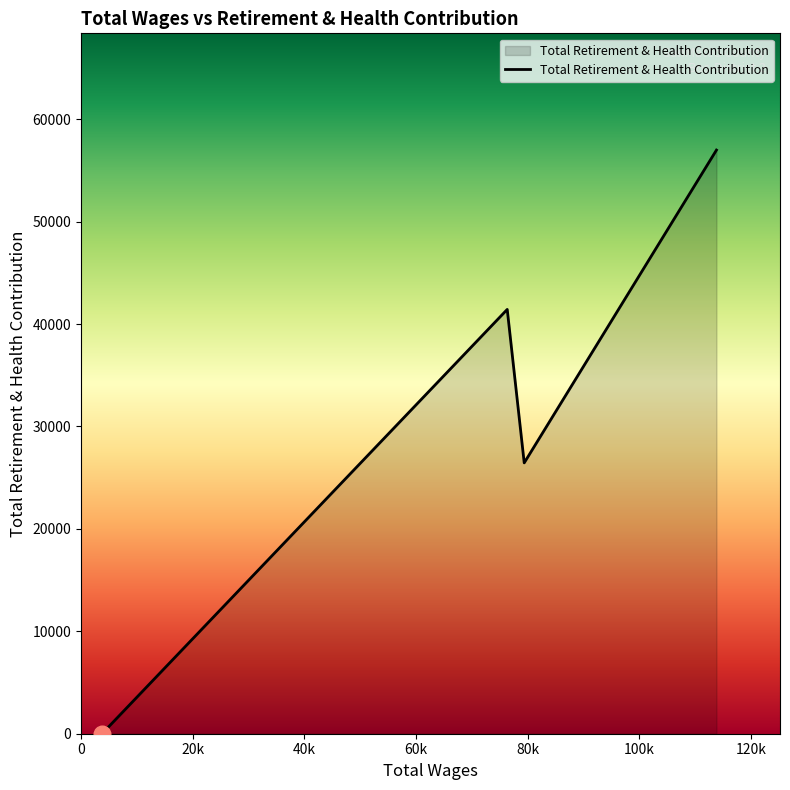

True or false: the data has more than 2 interior local peaks.

False